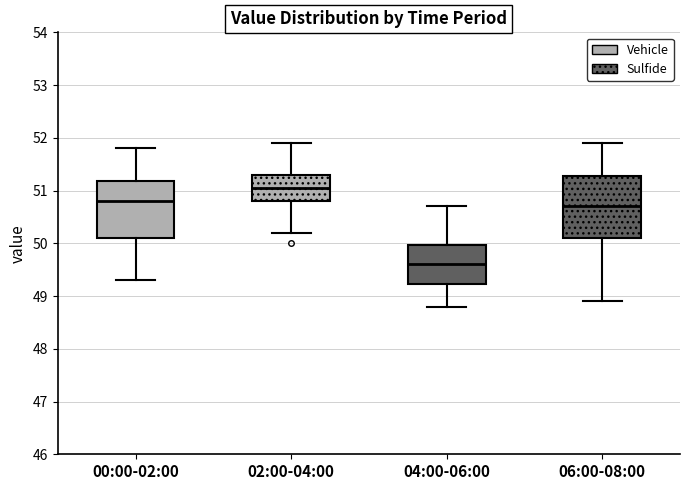

Reading left to right, transcribe this box plot: for each box, give where its median line is, the range the box spans, and where its two whiskers end, as read against the y-axis. The values are not printed on the chart, so give them approximately, as read against the axis.

00:00-02:00: median 50.8, box 50.1 to 51.2, whiskers 49.3 to 51.8
02:00-04:00: median 51.1, box 50.8 to 51.3, whiskers 50.2 to 51.9
04:00-06:00: median 49.6, box 49.2 to 50.0, whiskers 48.8 to 50.7
06:00-08:00: median 50.7, box 50.1 to 51.3, whiskers 48.9 to 51.9